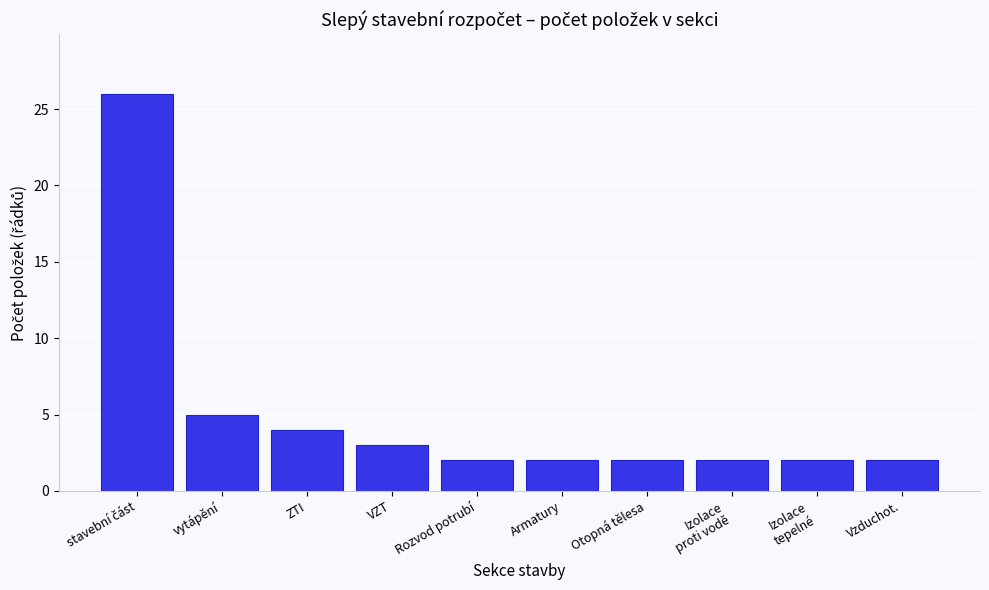

Reading right to left, what are all the values shown in this chart?

2	2	2	2	2	2	3	4	5	26